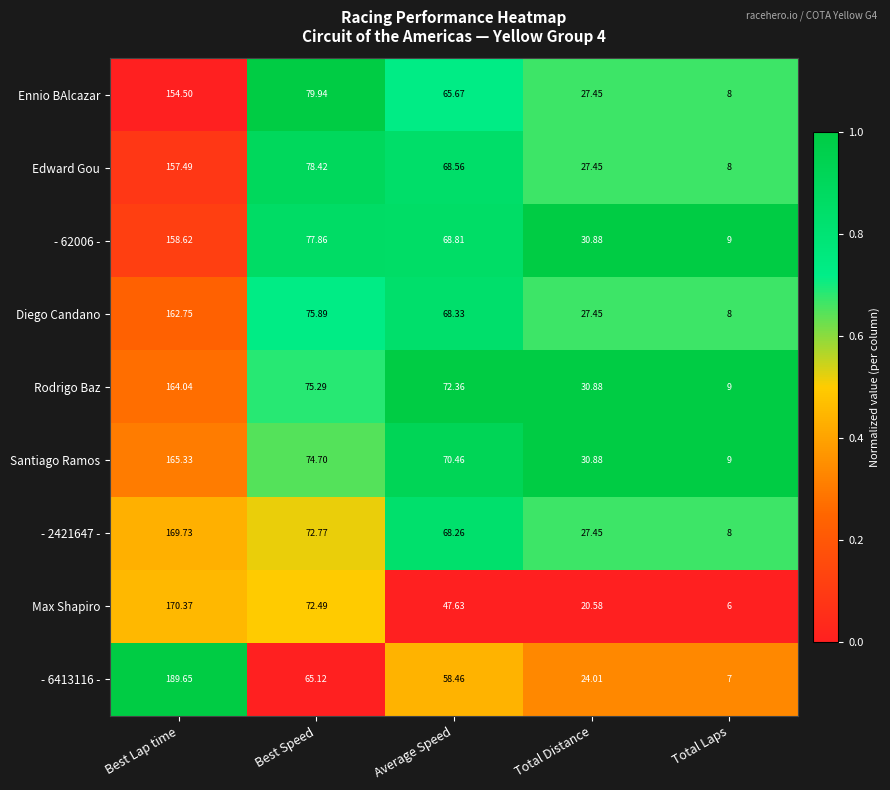

At which category is the sum across all series the highest?

Best Lap time